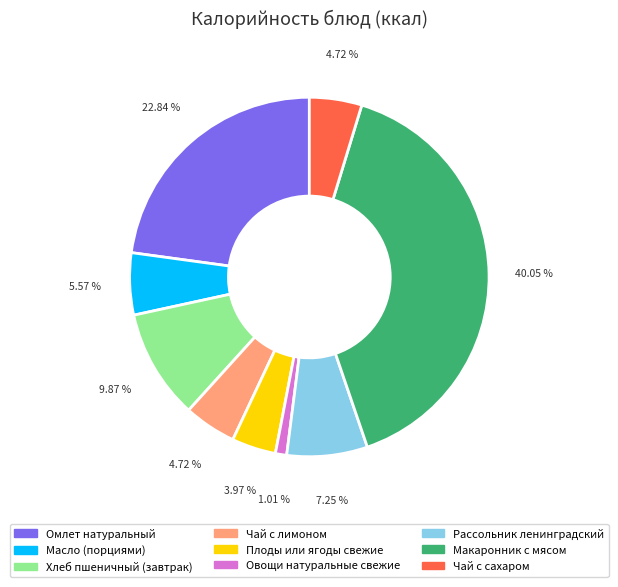

Which slice is the smallest?

Овощи натуральные свежие